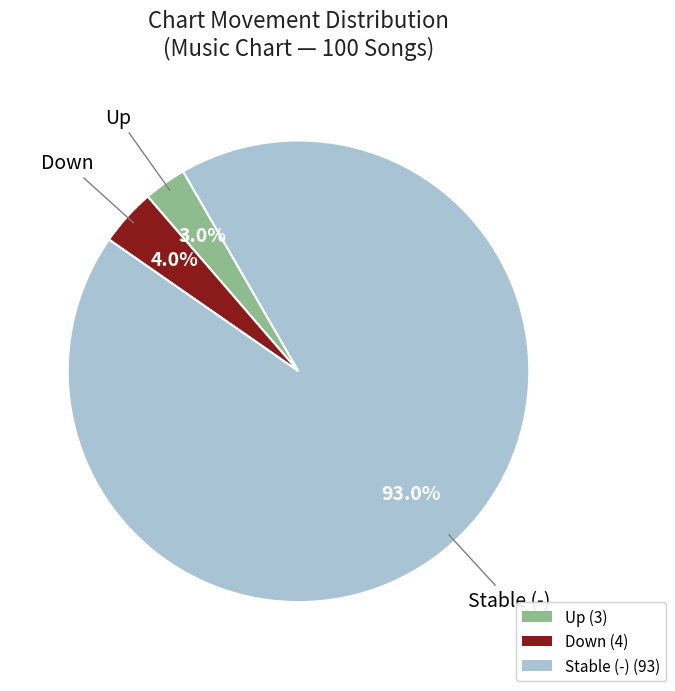

How many segments does this pie chart have?

3